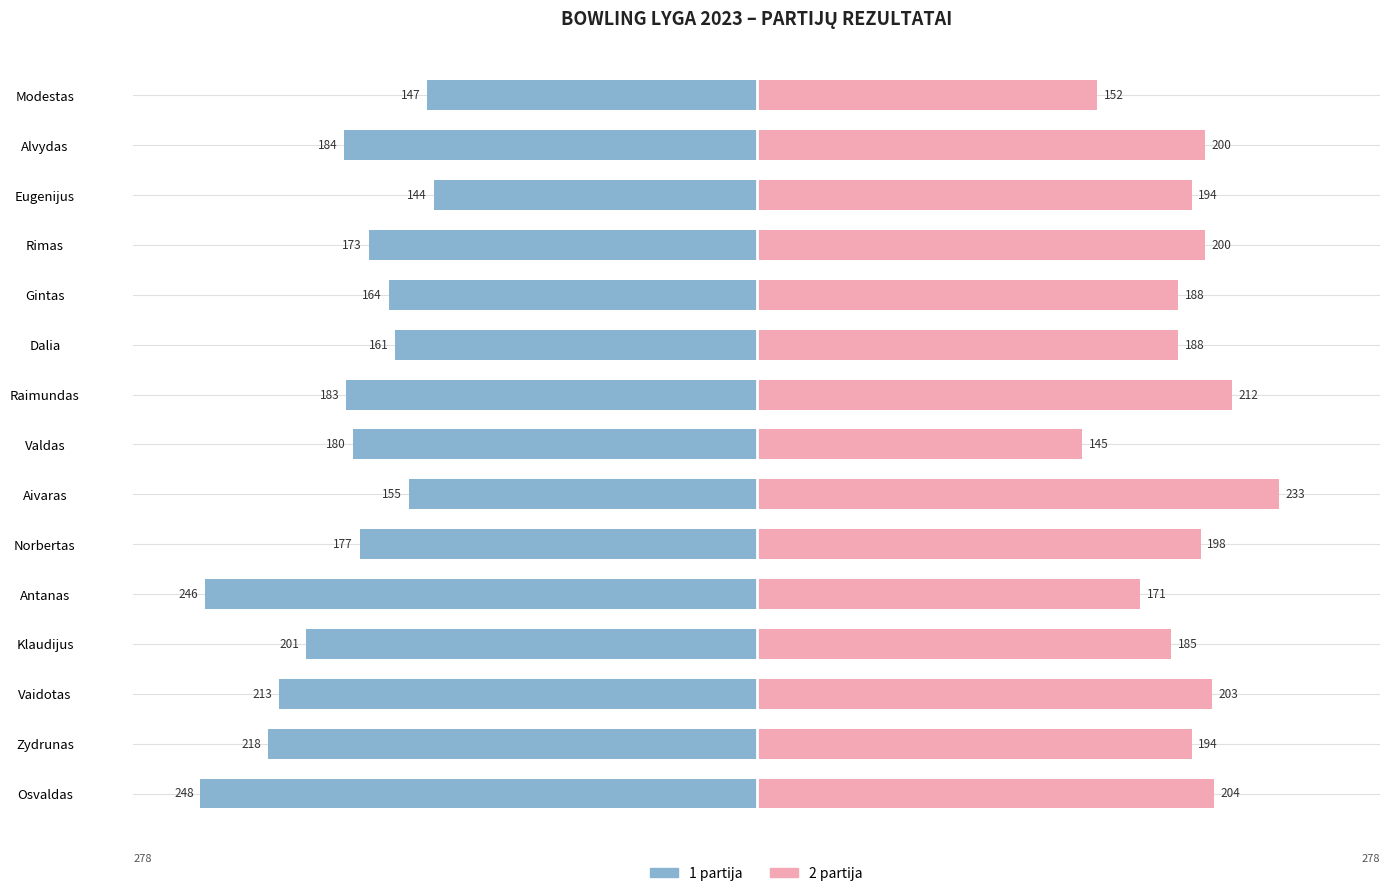

What is the sum of all 2 partija values?

2867